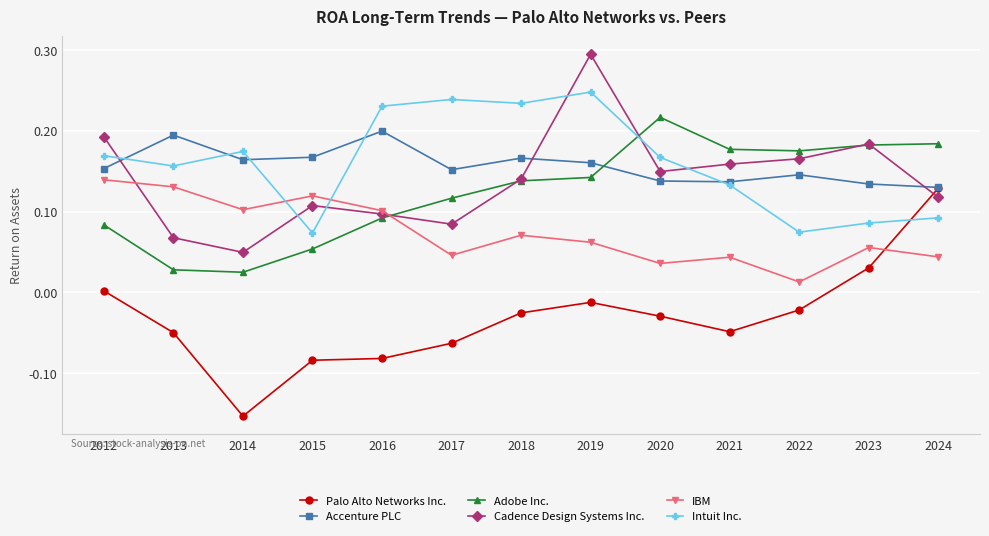

What are all the series names shown in the legend?

Palo Alto Networks Inc., Accenture PLC, Adobe Inc., Cadence Design Systems Inc., IBM, Intuit Inc.